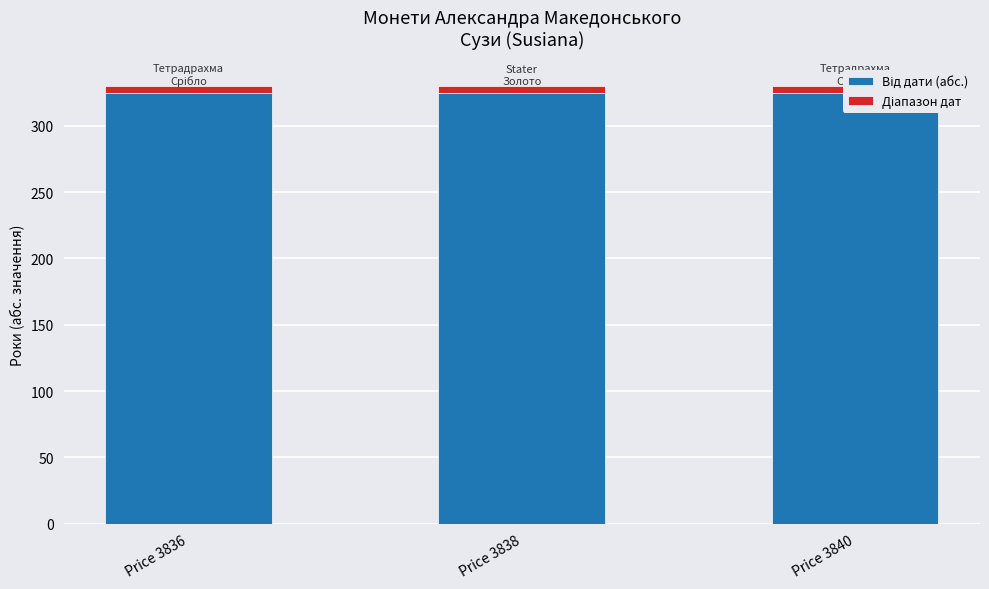

Reading left to right, transcribe all the data shown in this chart.

Від дати (абс.): 325	325	325
Діапазон дат: 5	5	5